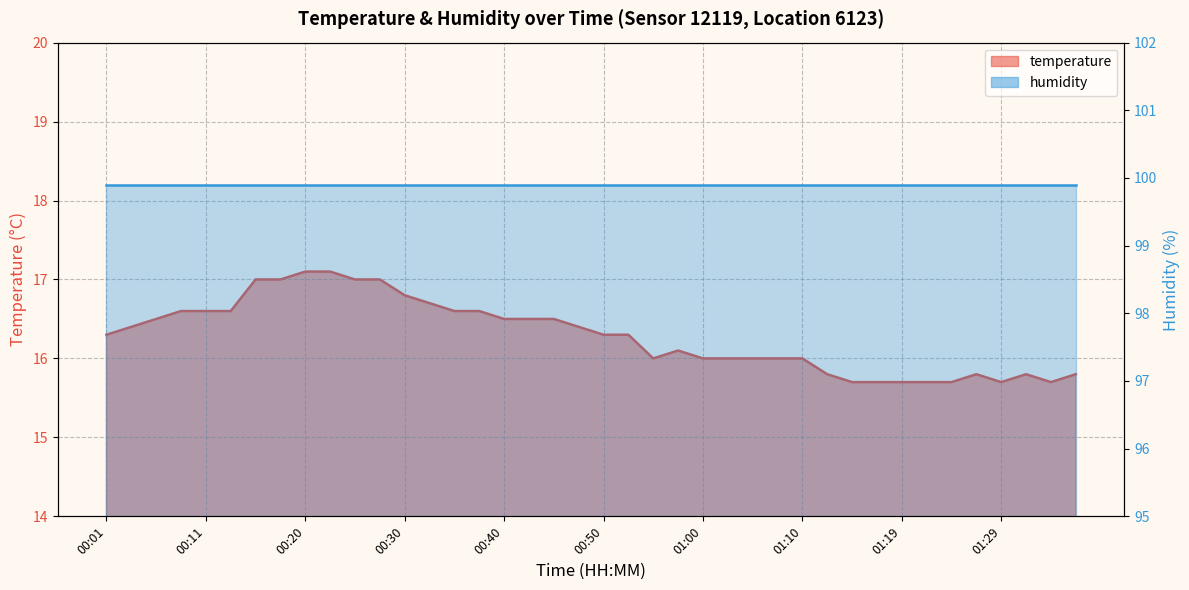

What is the sum of the values at 00:08 and 00:15?

33.6